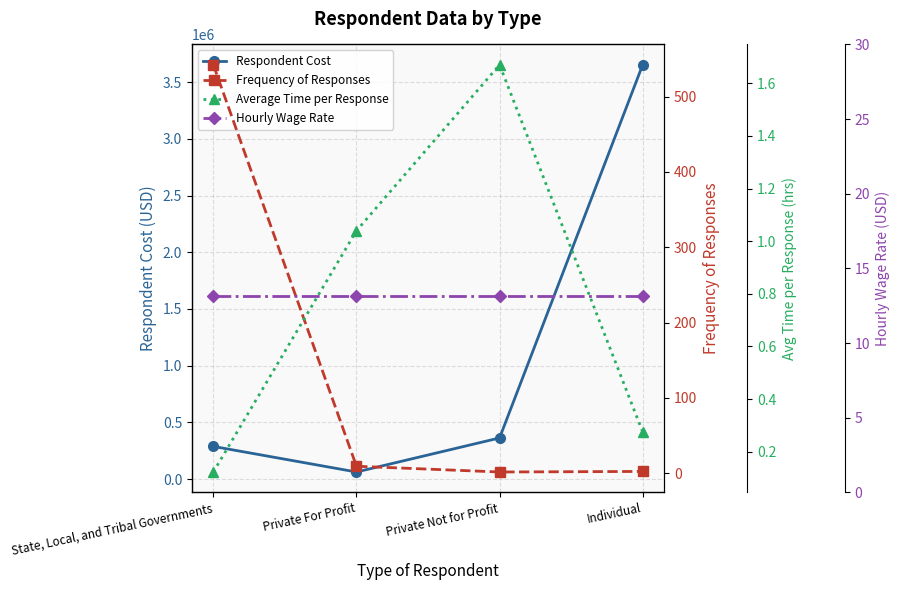

Is this an area chart (filled region under the line)?

No